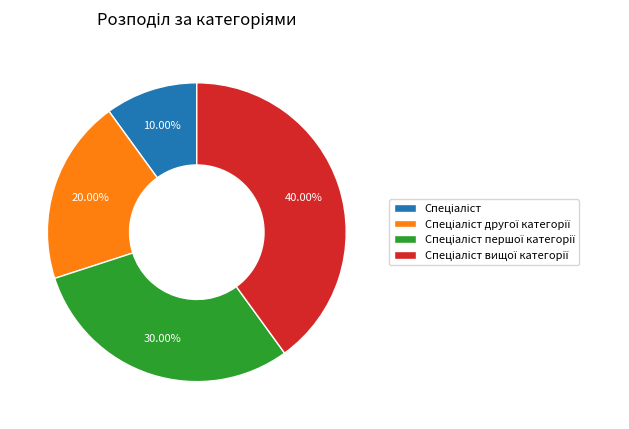

Does any single category account for the majority?

No